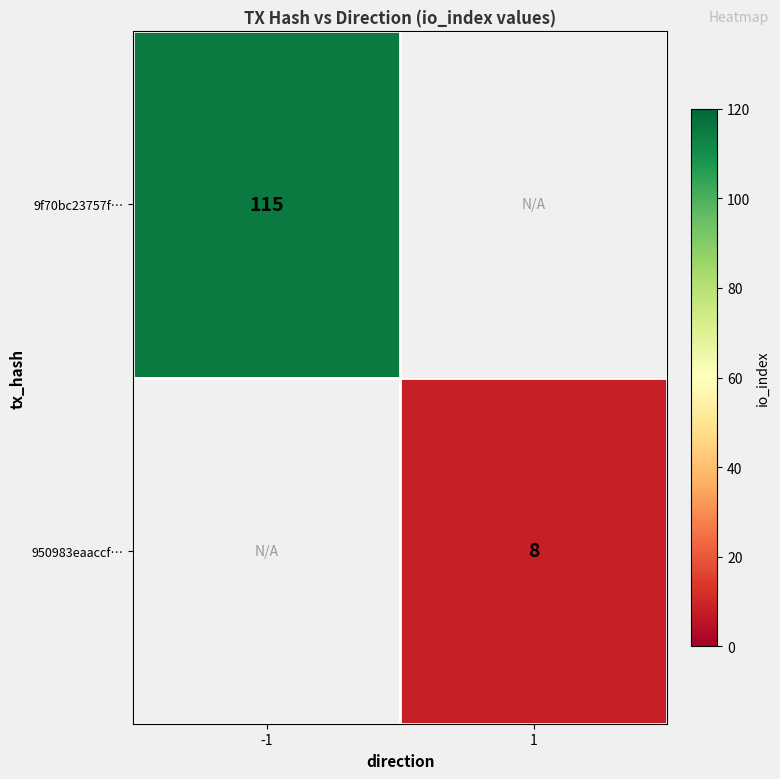

What is the minimum value shown in the chart?

8.0